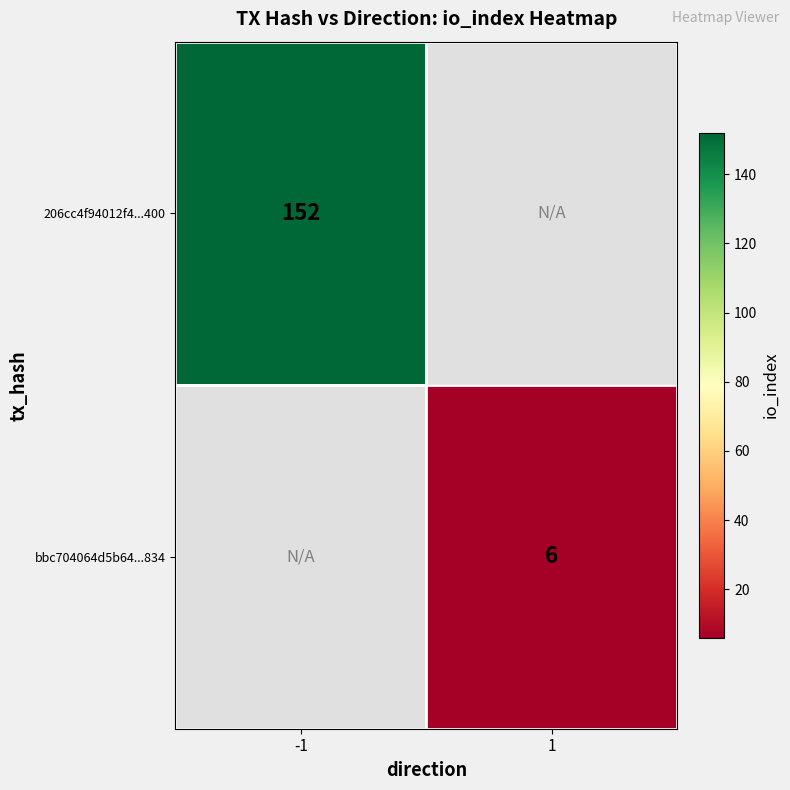

The bbc704064d5b64...834 series shows 6 at 1. True or false?

True